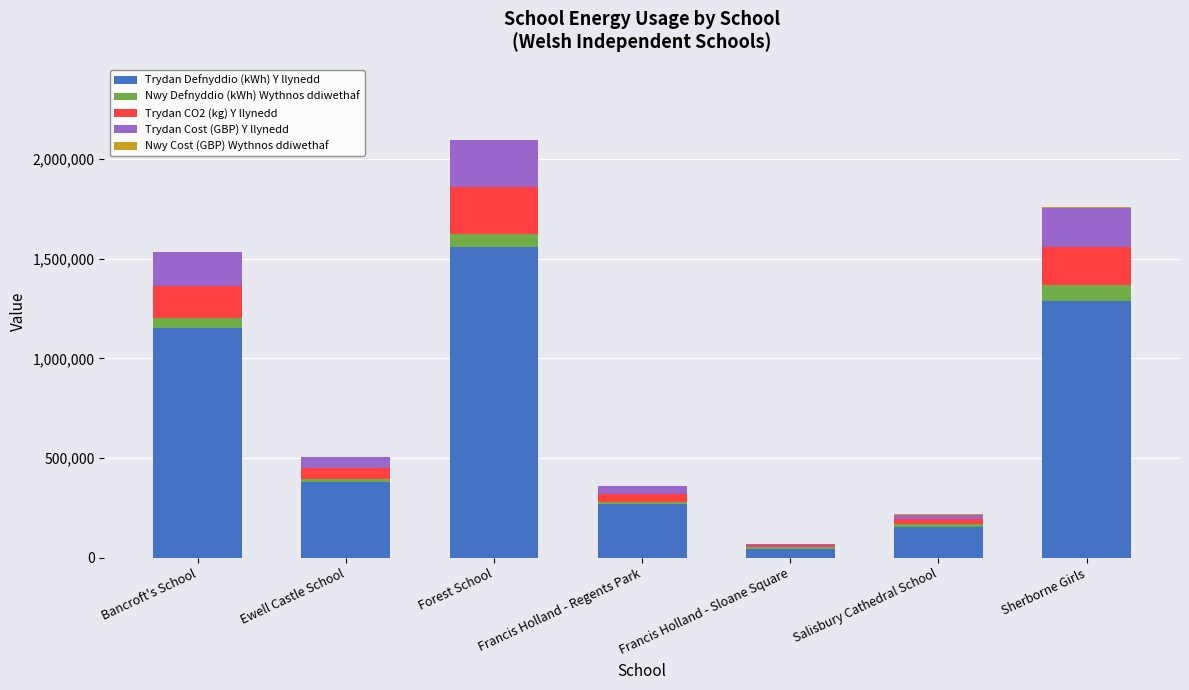

At which category is the sum across all series the highest?

Forest School